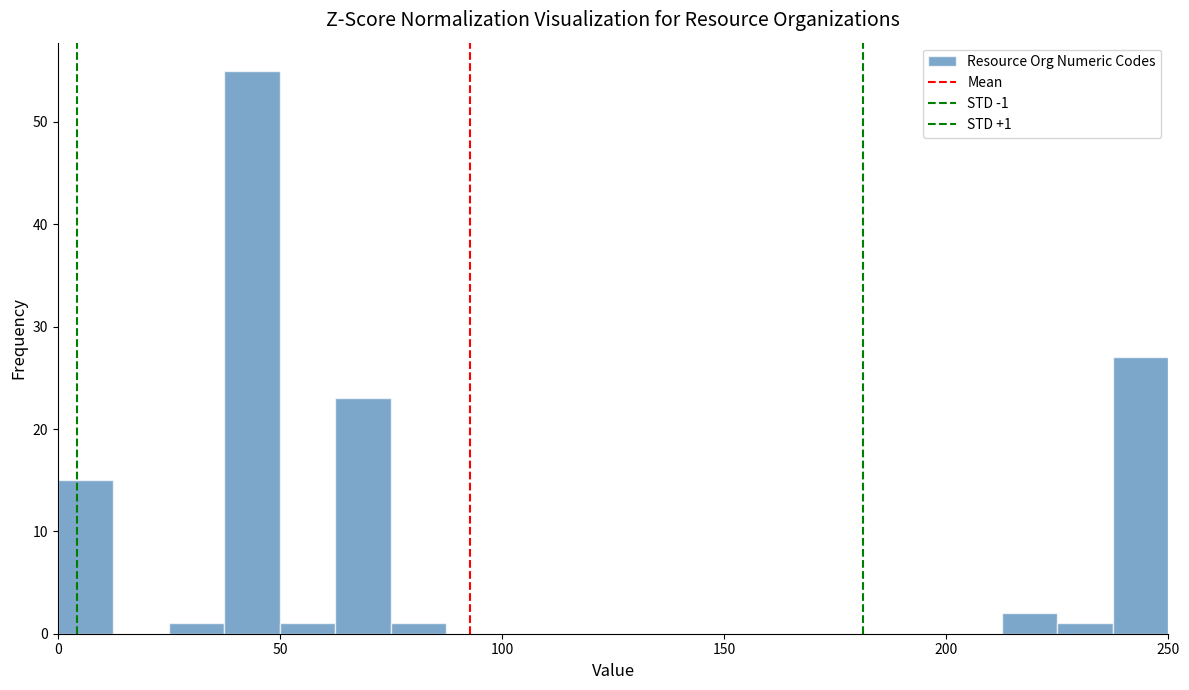

Around what value on the x-axis is the tallest bar? Give the approximate position of its centre, as read against the axis.

45